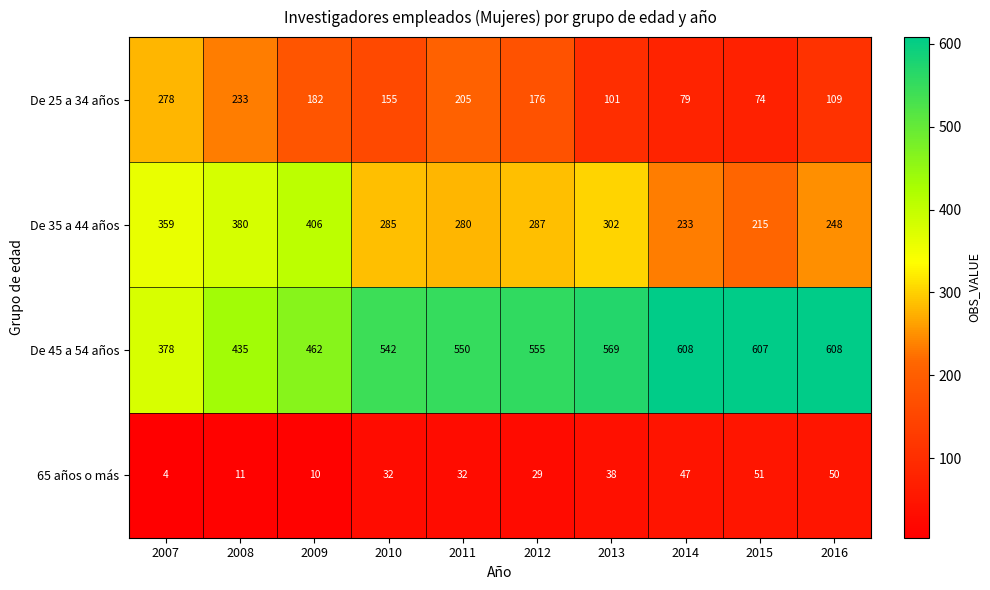

Is it true that De 45 a 54 años equals 801 at 2012?

False